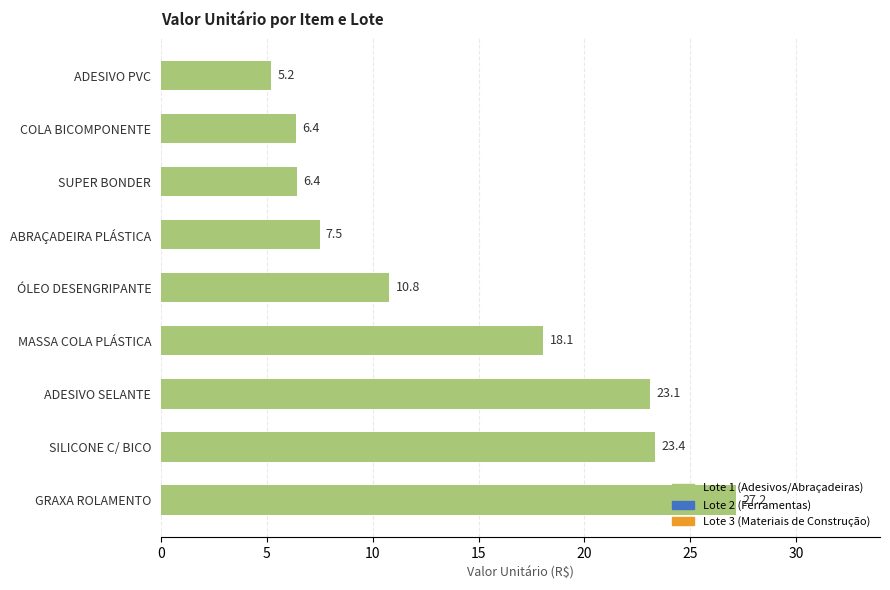

What is the change in value from MASSA COLA PLÁSTICA to ÓLEO DESENGRIPANTE?

-7.3